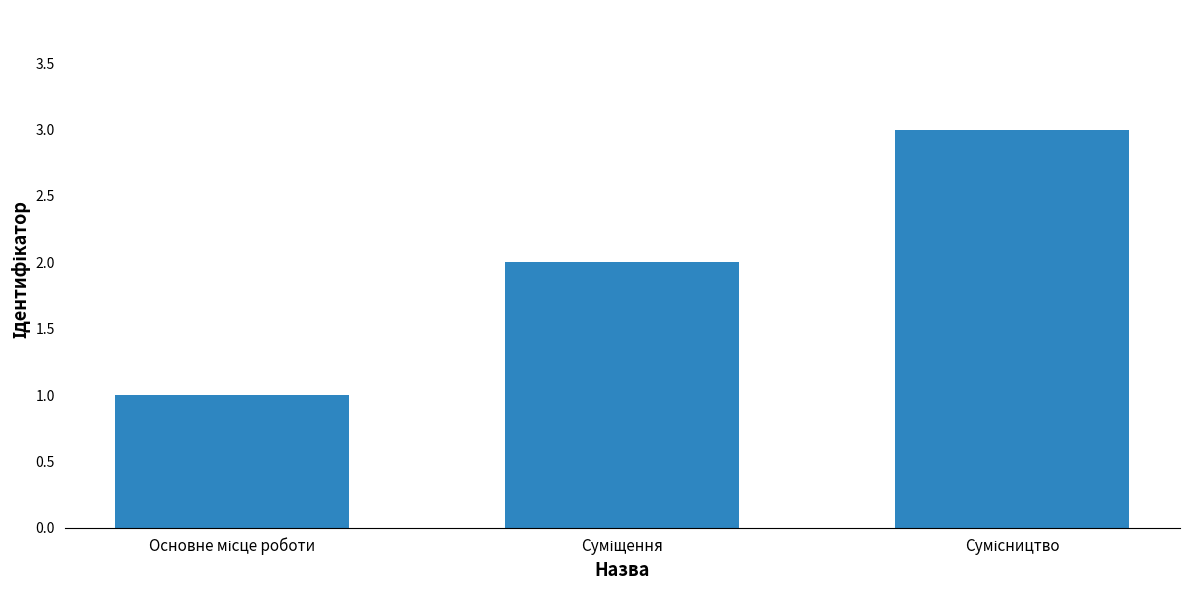

What is the greatest value displayed?

3